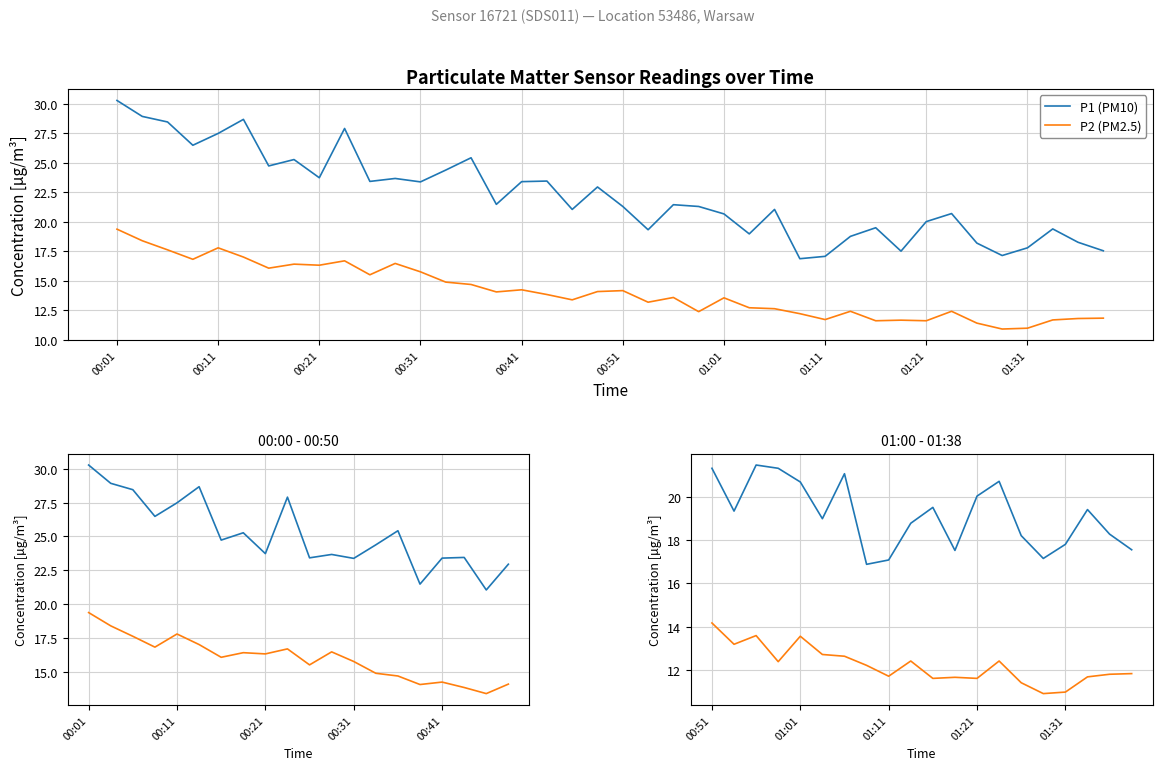

True or false: P1 (PM10) has more than 1 points higher than both neighbors.

True